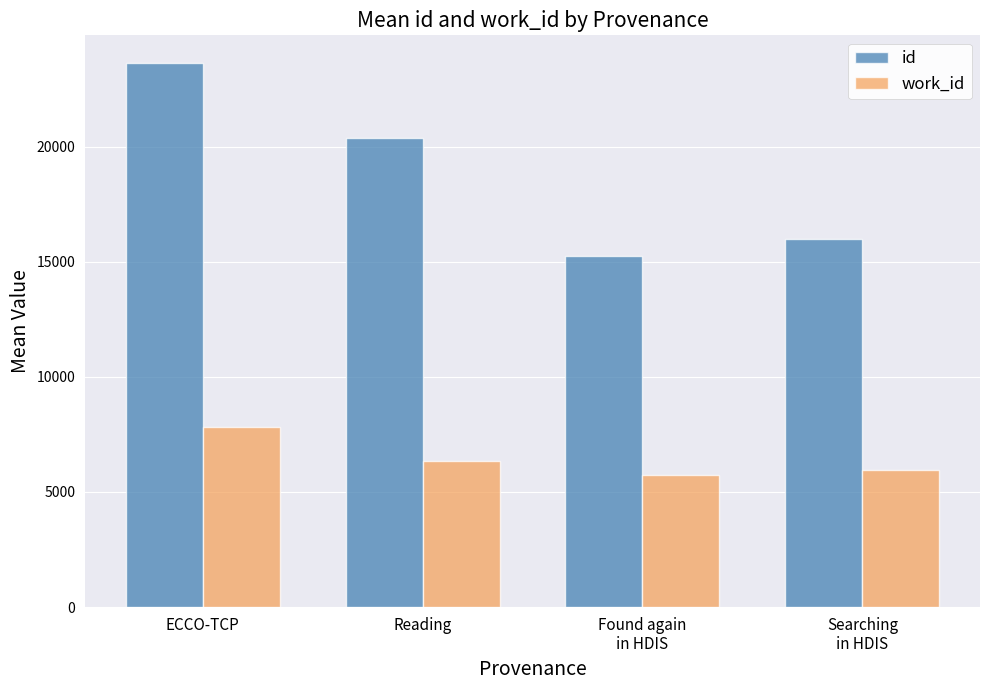

Which series has the largest total across all categories?

id